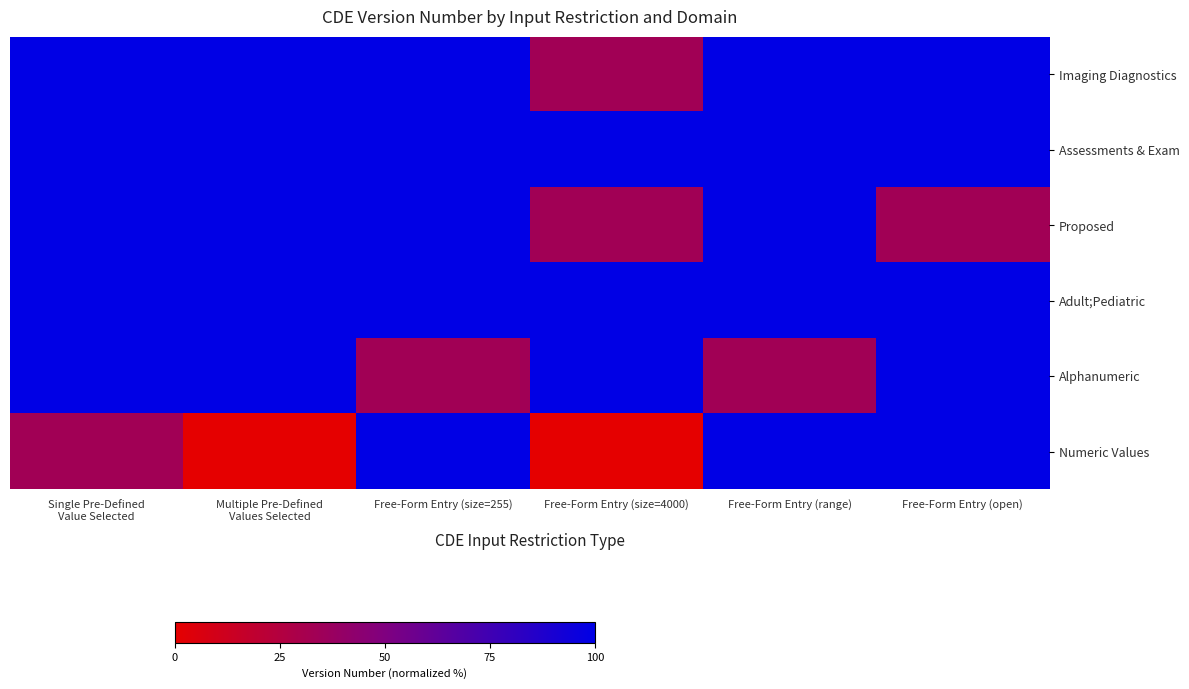

Reading left to right, extract all data points from this chart.

Imaging Diagnostics: Single Pre-Defined
Value Selected=100.0	Multiple Pre-Defined
Values Selected=100.0	Free-Form Entry (size=255)=100.0	Free-Form Entry (size=4000)=33.3	Free-Form Entry (range)=100.0	Free-Form Entry (open)=100.0
Assessments & Exam: Single Pre-Defined
Value Selected=100.0	Multiple Pre-Defined
Values Selected=100.0	Free-Form Entry (size=255)=100.0	Free-Form Entry (size=4000)=100.0	Free-Form Entry (range)=100.0	Free-Form Entry (open)=100.0
Proposed: Single Pre-Defined
Value Selected=100.0	Multiple Pre-Defined
Values Selected=100.0	Free-Form Entry (size=255)=100.0	Free-Form Entry (size=4000)=33.3	Free-Form Entry (range)=100.0	Free-Form Entry (open)=33.3
Adult;Pediatric: Single Pre-Defined
Value Selected=100.0	Multiple Pre-Defined
Values Selected=100.0	Free-Form Entry (size=255)=100.0	Free-Form Entry (size=4000)=100.0	Free-Form Entry (range)=100.0	Free-Form Entry (open)=100.0
Alphanumeric: Single Pre-Defined
Value Selected=100.0	Multiple Pre-Defined
Values Selected=100.0	Free-Form Entry (size=255)=33.3	Free-Form Entry (size=4000)=100.0	Free-Form Entry (range)=33.3	Free-Form Entry (open)=100.0
Numeric Values: Single Pre-Defined
Value Selected=33.3	Multiple Pre-Defined
Values Selected=0.0	Free-Form Entry (size=255)=100.0	Free-Form Entry (size=4000)=0.0	Free-Form Entry (range)=100.0	Free-Form Entry (open)=100.0